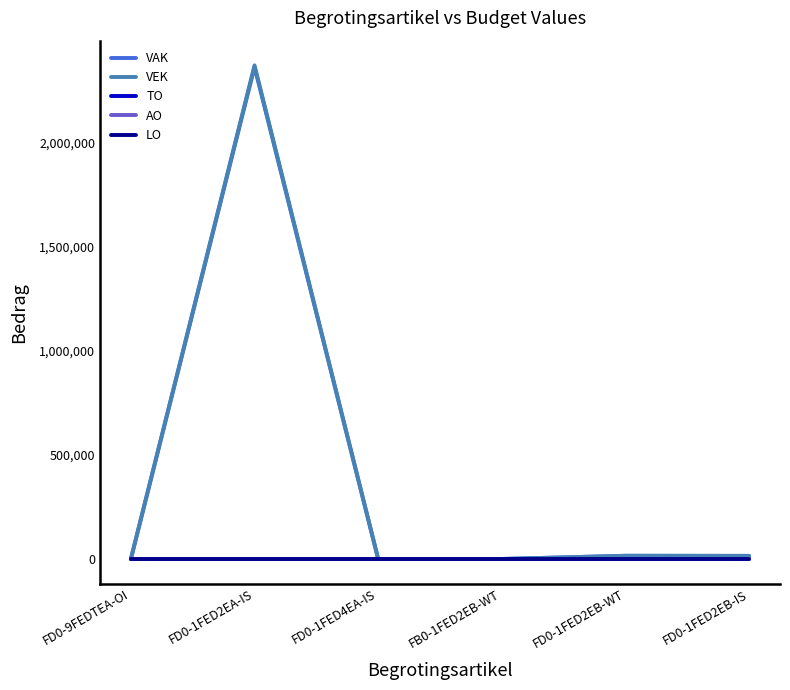

What is the maximum value shown in the chart?

2368553